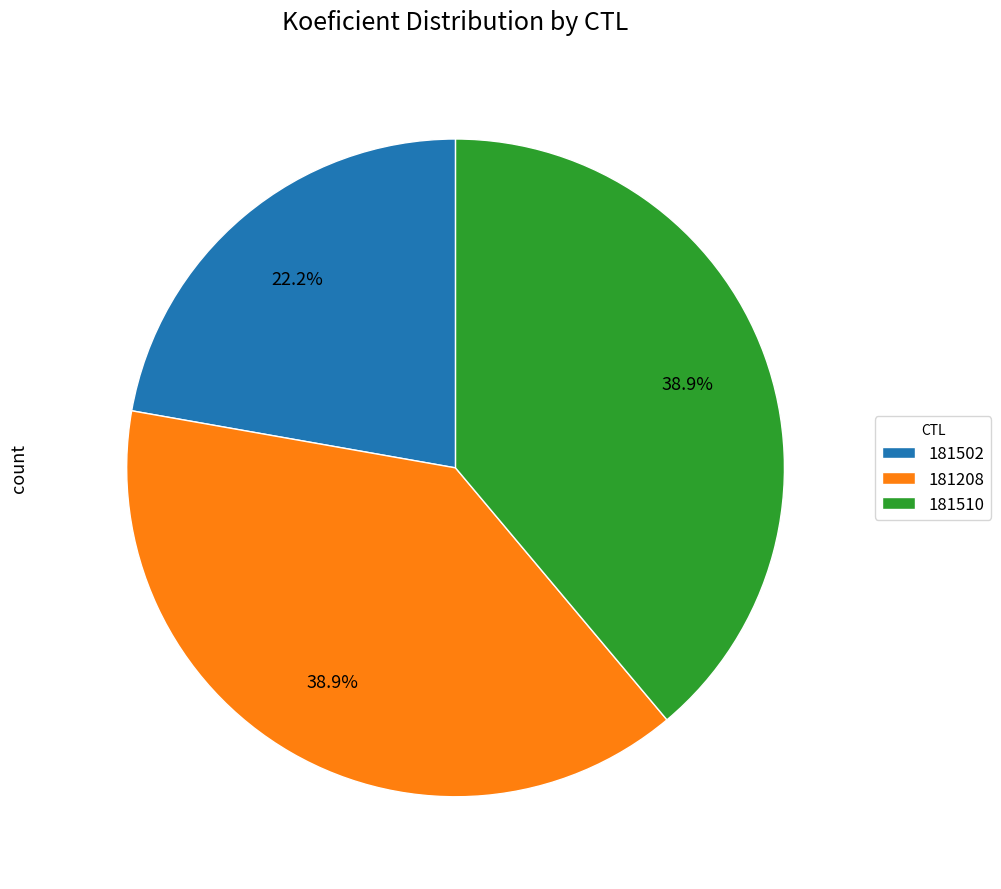

True or false: 181208 accounts for 44% of the total.

False